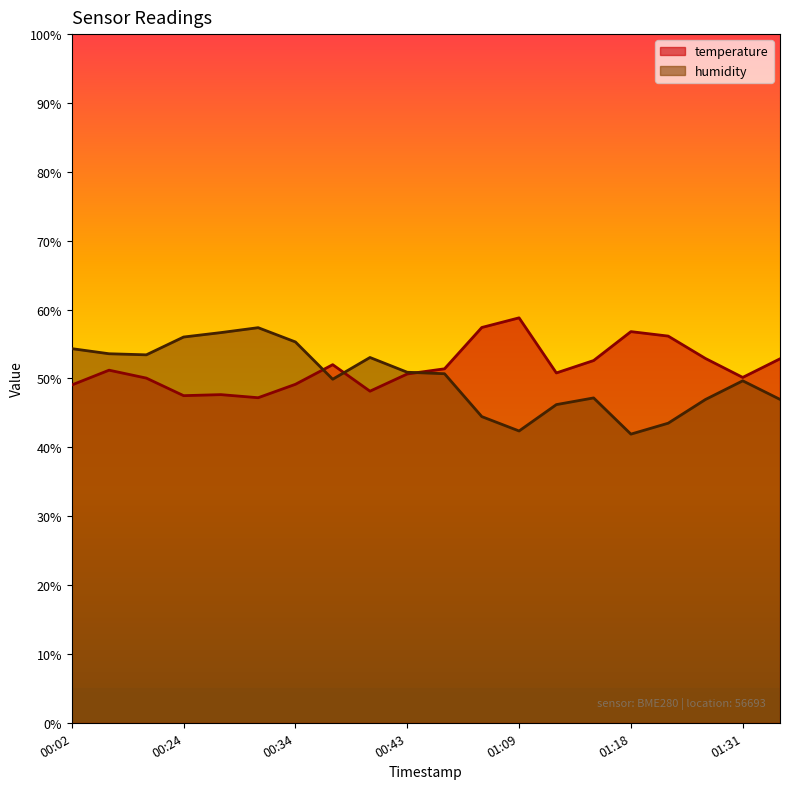

Between 00:59 and 01:18, which is larger?

00:59